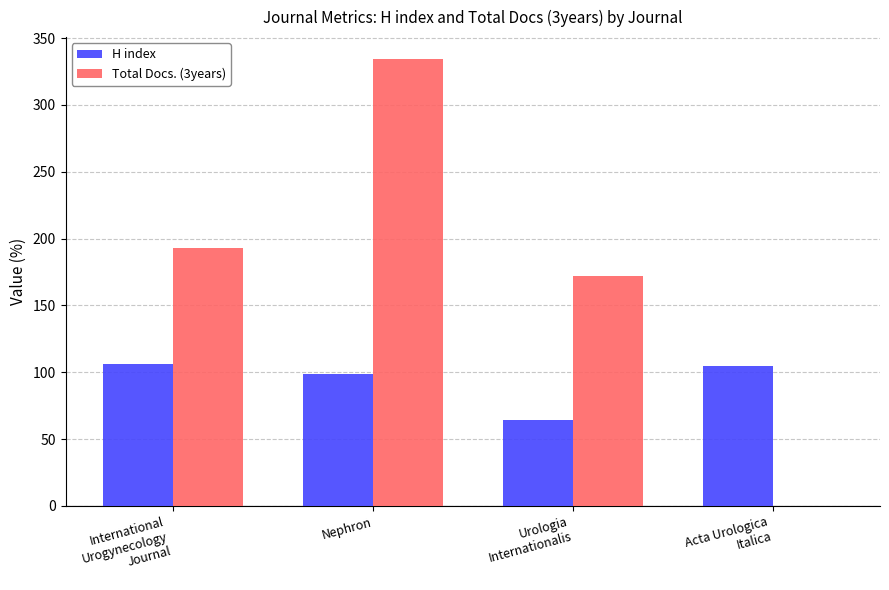

At which label is H index closest to 85?

Nephron